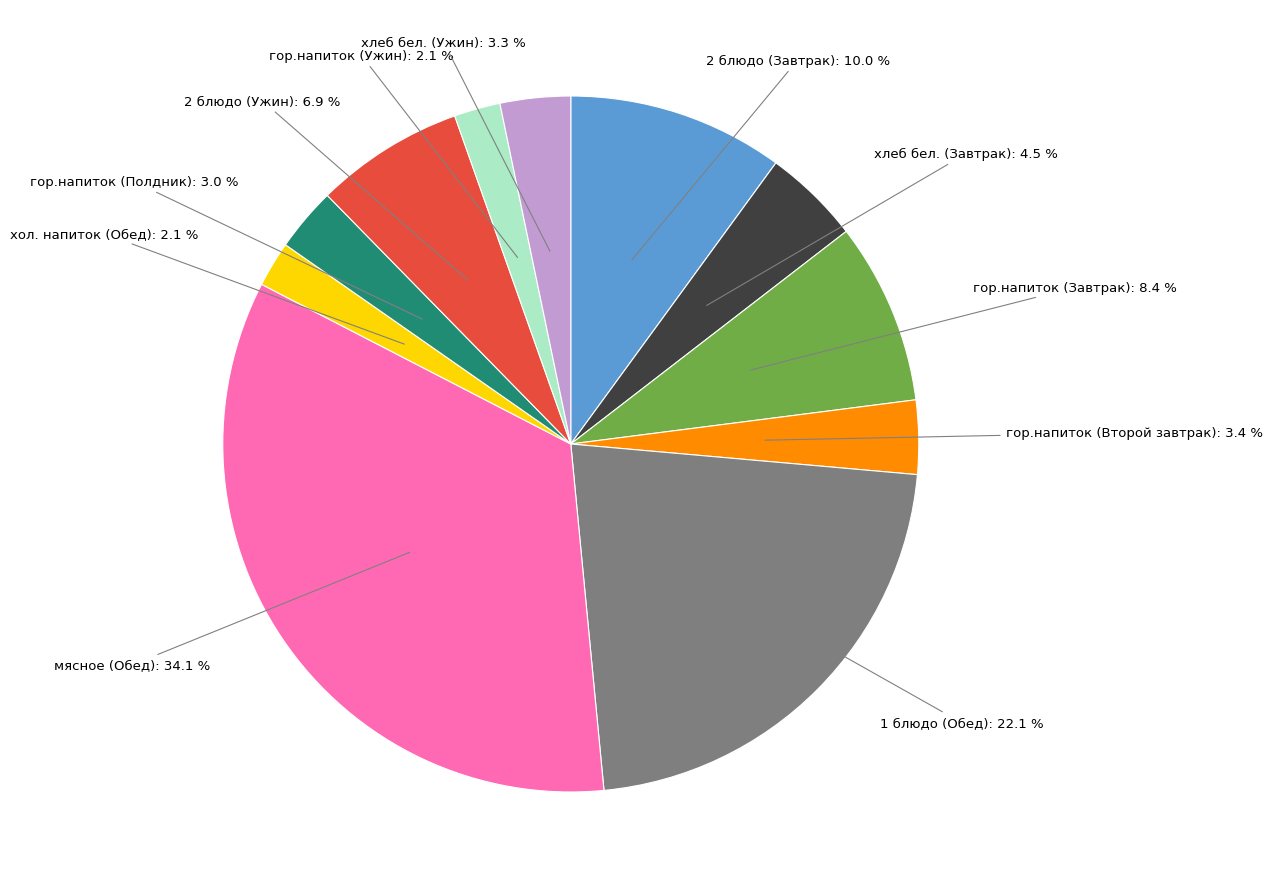

Is there a majority slice in this chart?

No